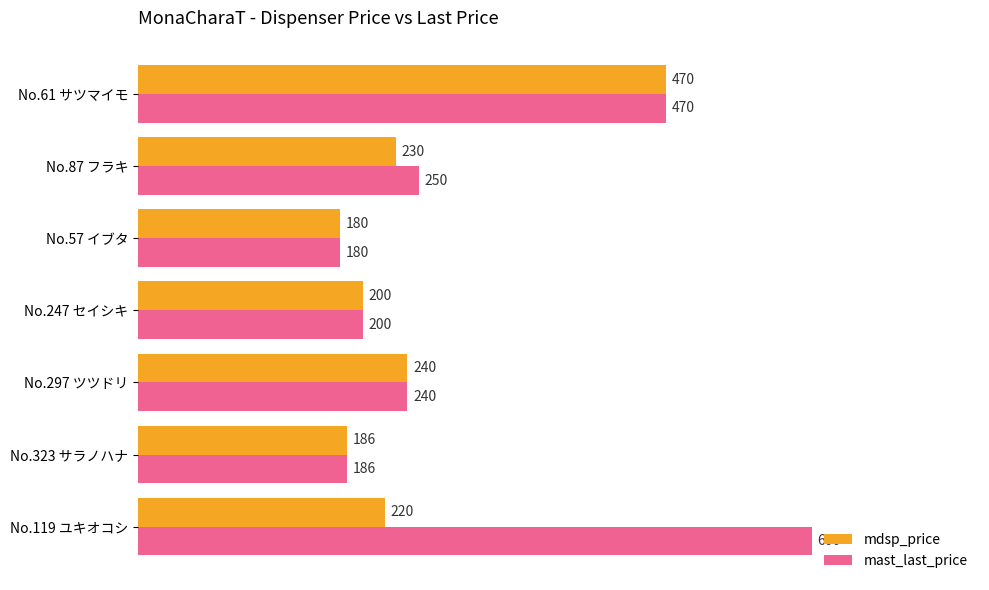

Rank the series by their maximum value, from highest to lowest.

mast_last_price, mdsp_price